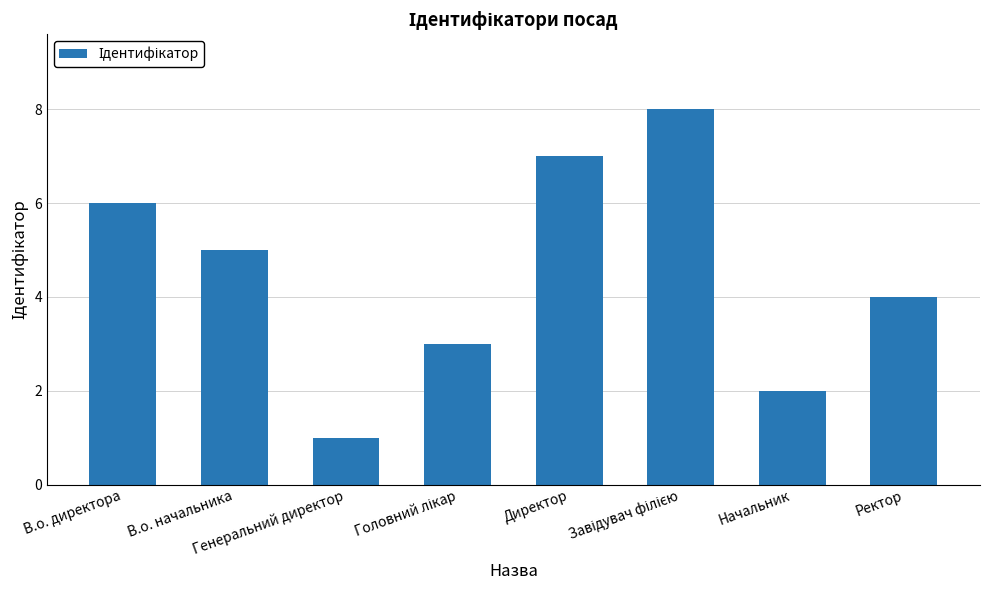

What is the sum of all values?

36